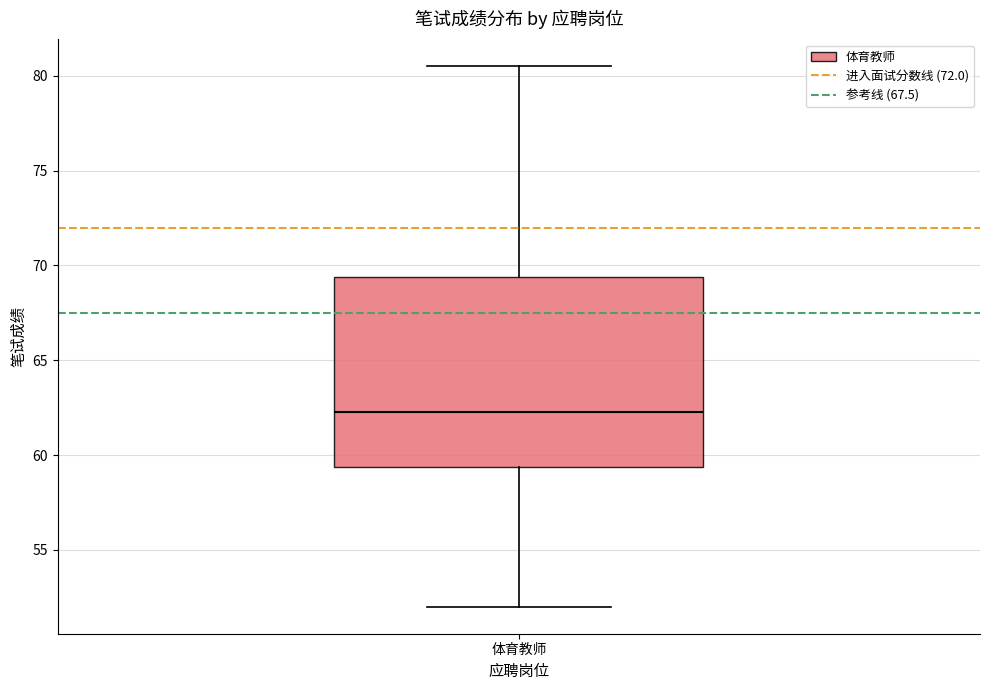

Read this box plot against the y-axis: the position of the median line, the range covered by the box, and the ends of both whiskers. The values are not printed on the chart, so give them approximately, as read against the axis.

median 62.5, box 59.5 to 69.5, whiskers 52.0 to 80.5